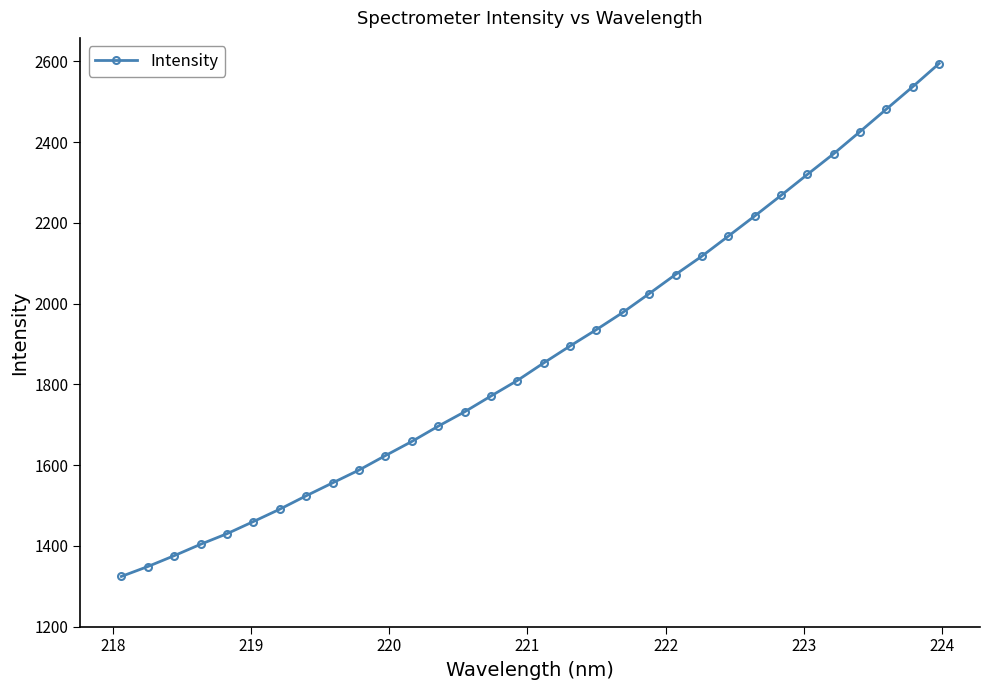

True or false: there are more than 1 points higher than both neighbors.

False